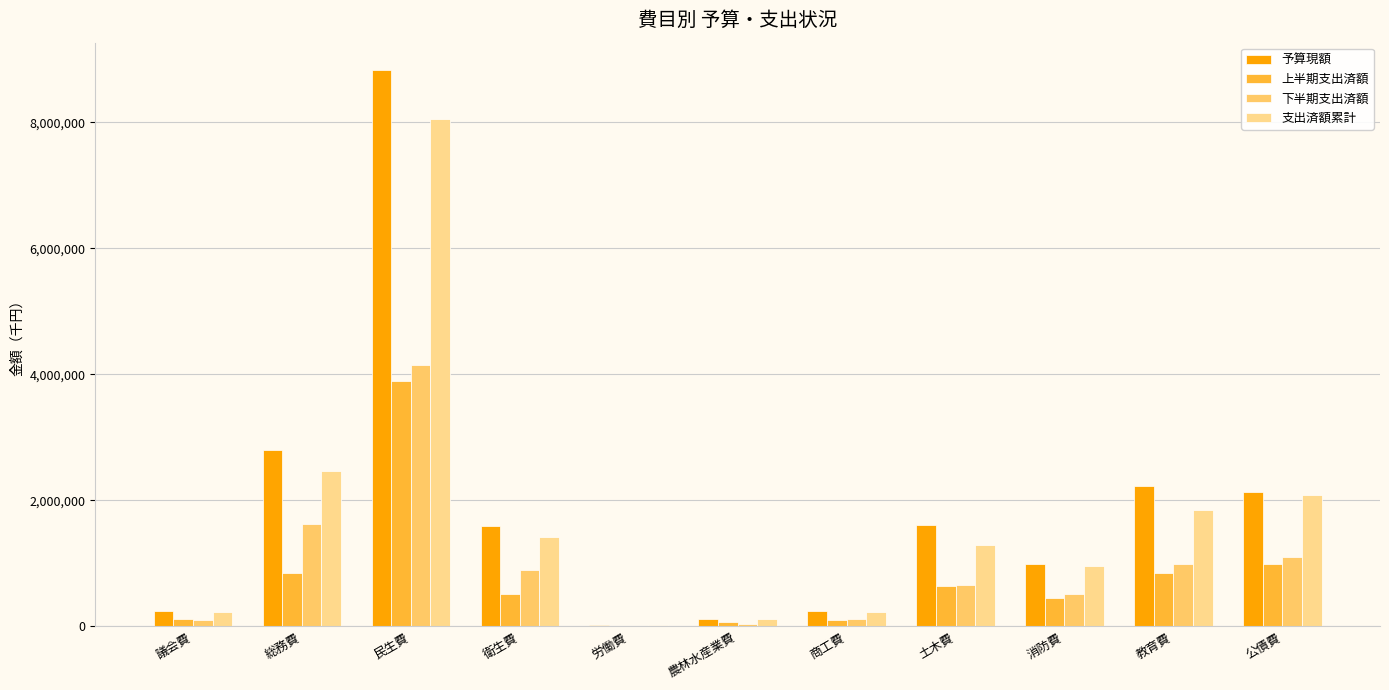

True or false: 予算現額 has a value of 239747 at 議会費.

True